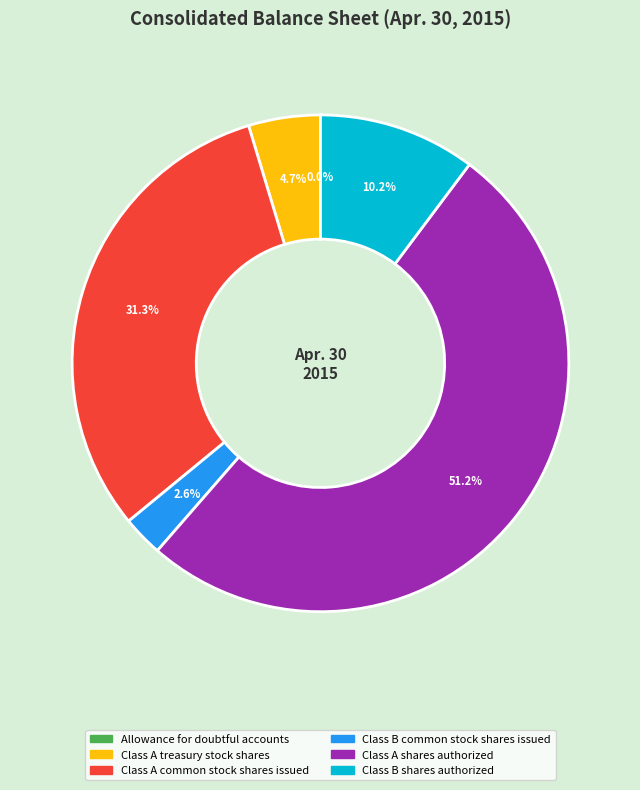

Between Class B shares authorized and Class A common stock shares issued, which is larger?

Class A common stock shares issued